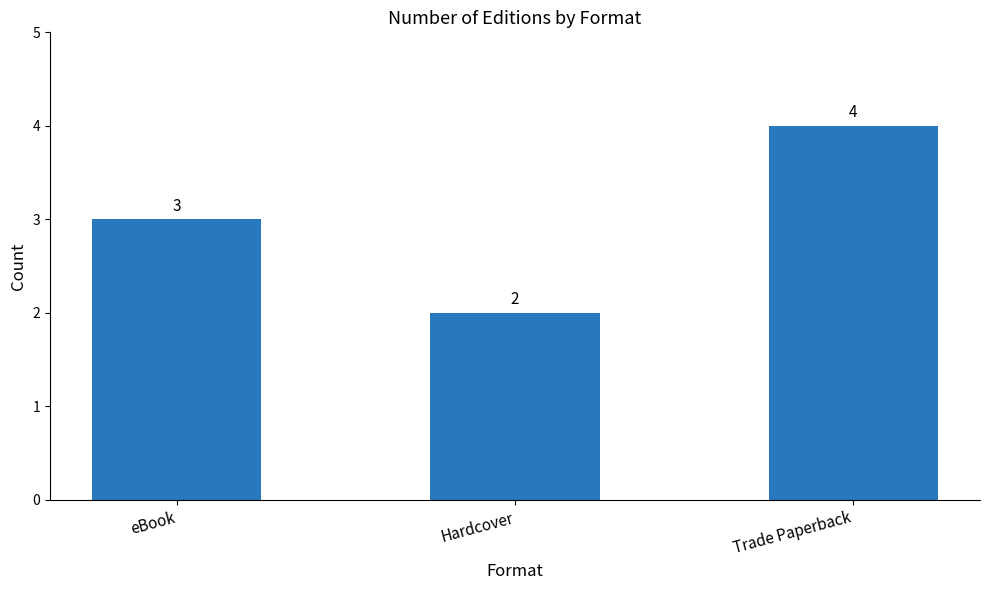

What is the change in value from eBook to Trade Paperback?

+1